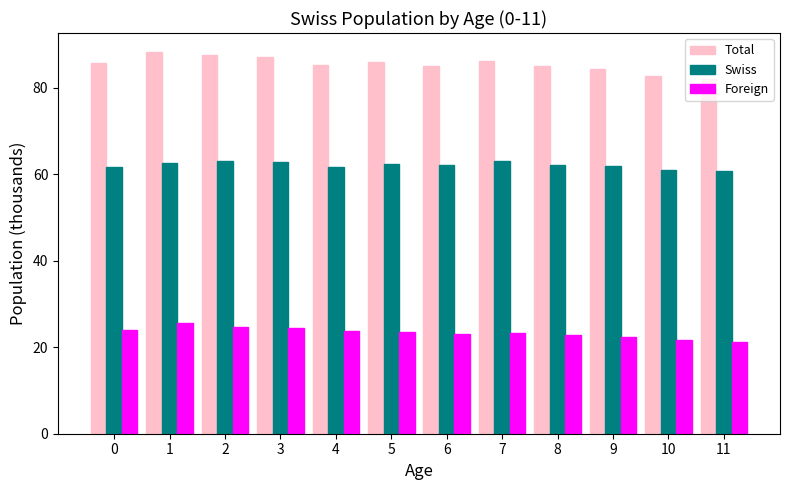

What is the maximum value for Foreign?

25.6